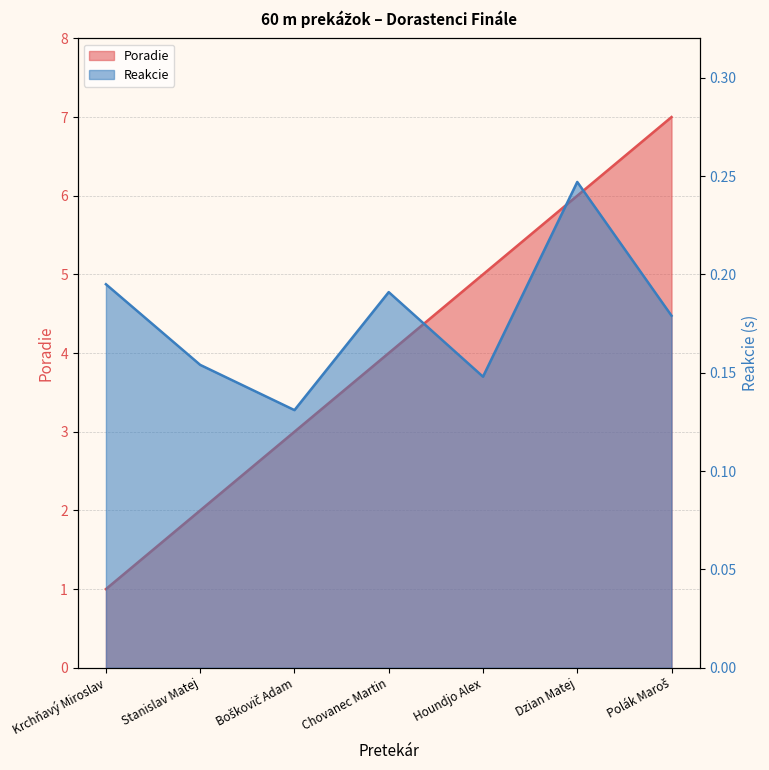

What is the difference between the second highest and minimum values in the Poradie series?

5.0